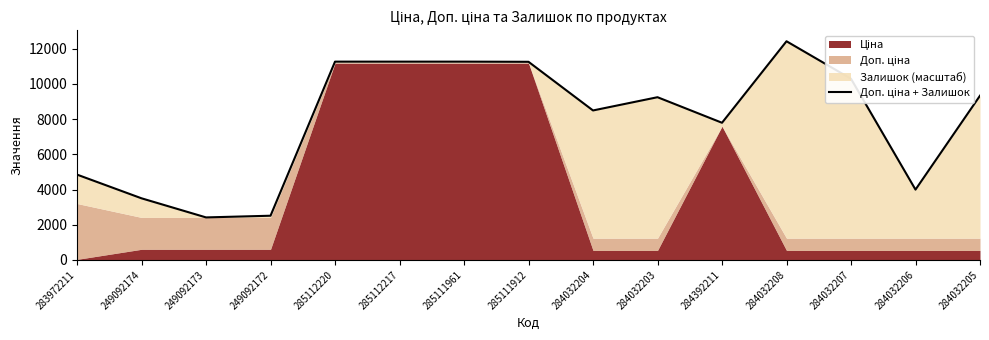

True or false: the data shows 11265.7 at 285111961.

True